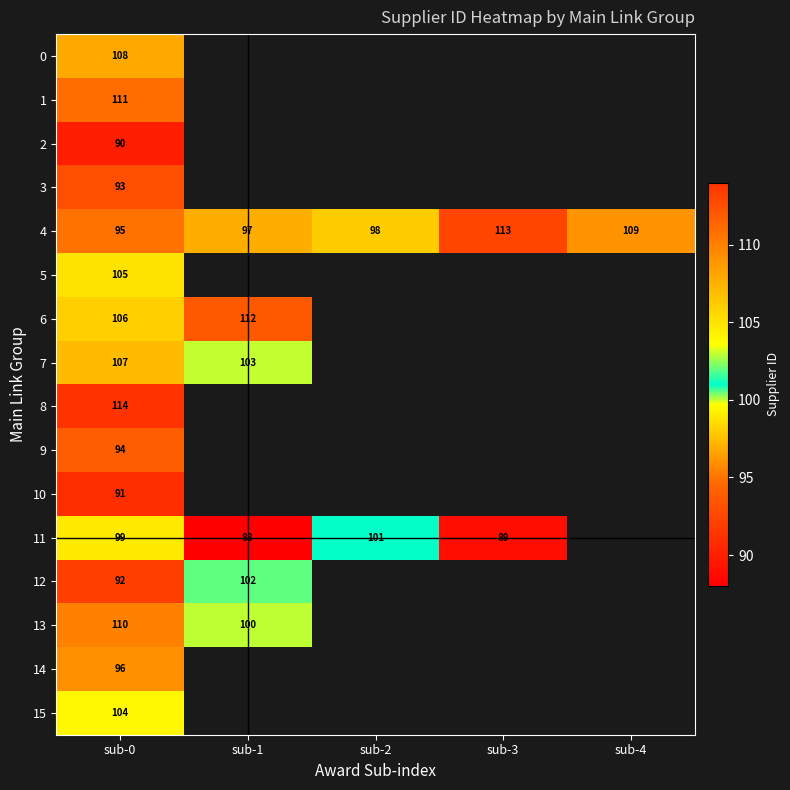

How many distinct data groups are displayed?

16